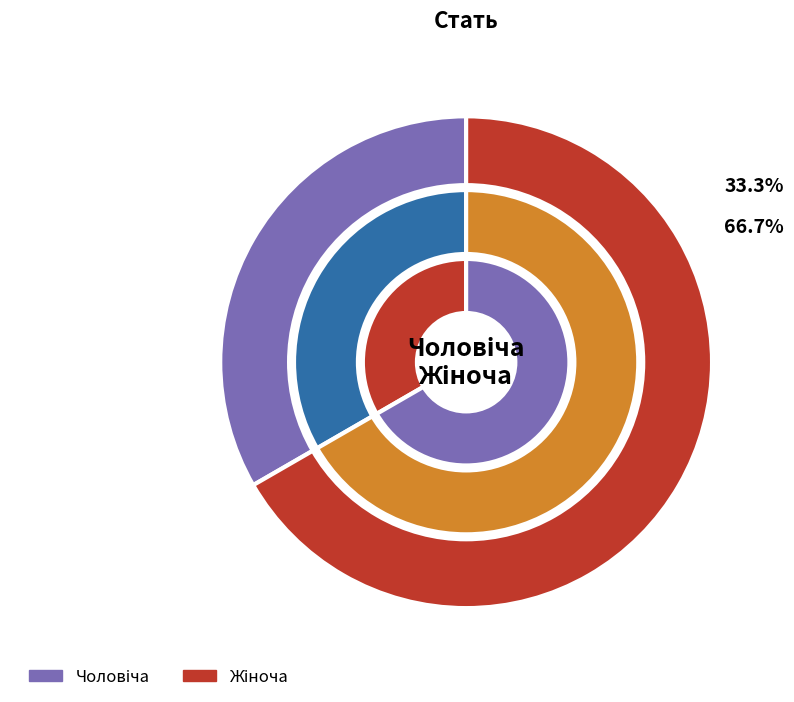

What is the smallest slice in the pie chart?

Чоловіча